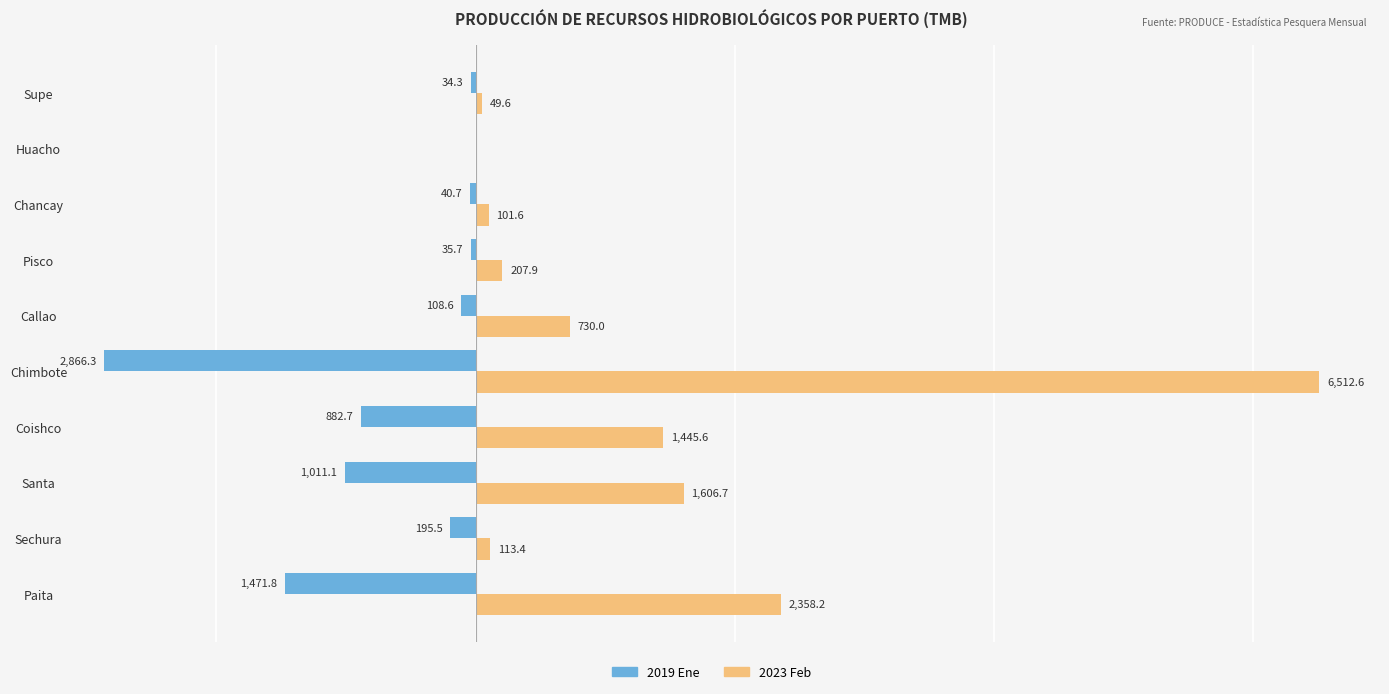

Which category has the highest value across all series?

Chimbote